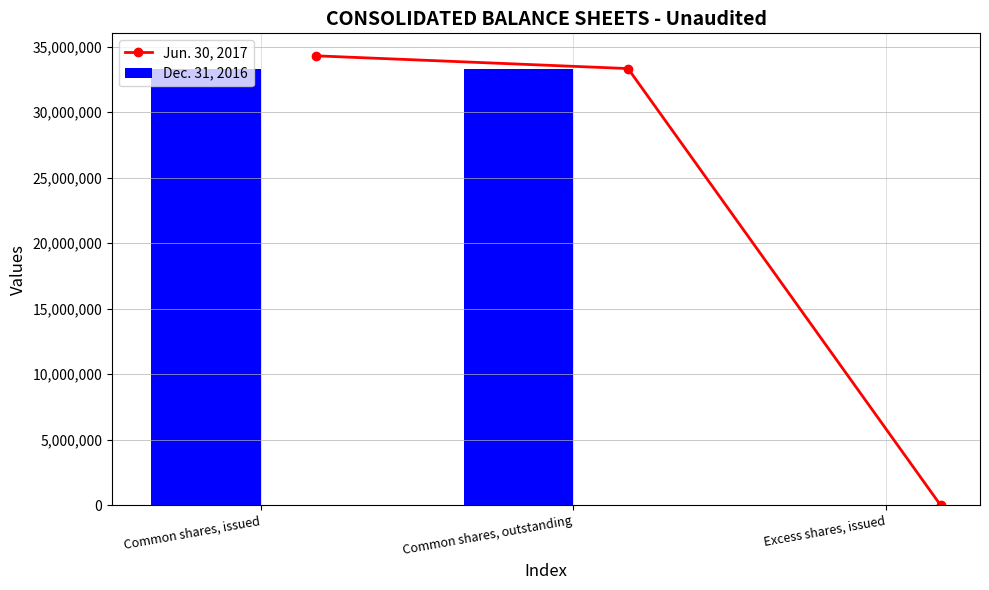

What is the maximum value shown in the chart?

34306582